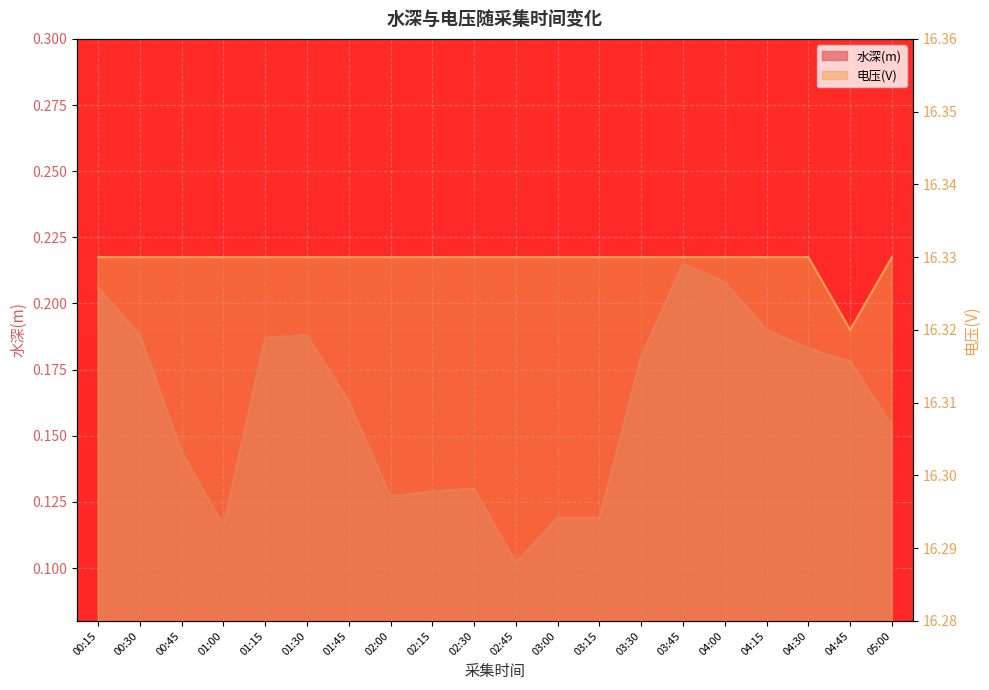

True or false: 水深(m) has more than 0 interior local peaks.

True